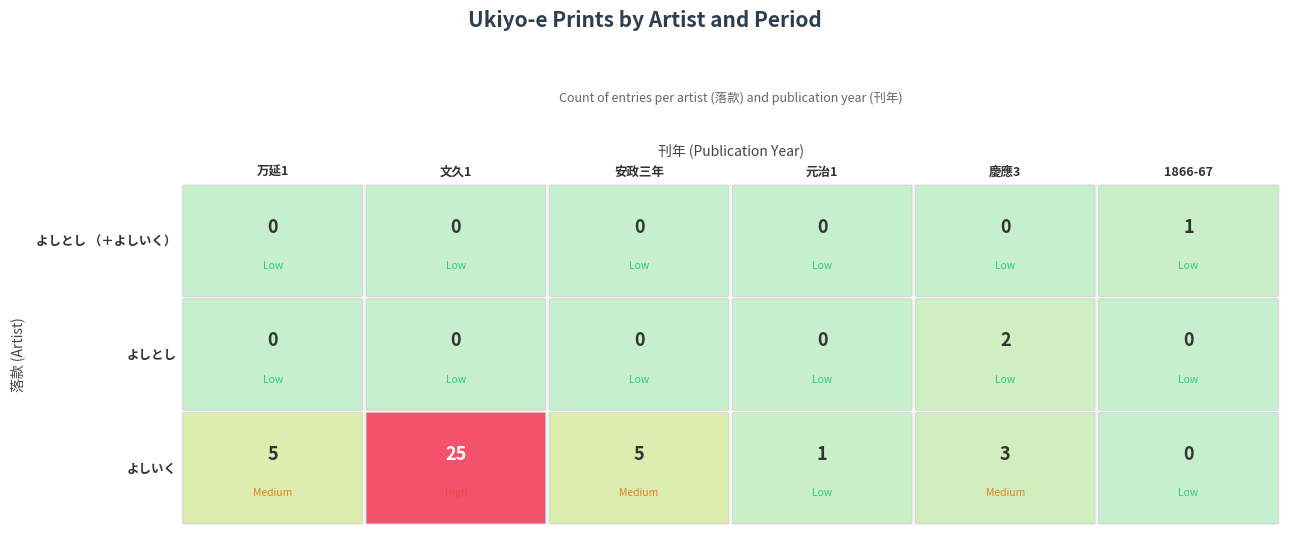

How many よしとし （＋よしいく） values are between 0 and 1?

6